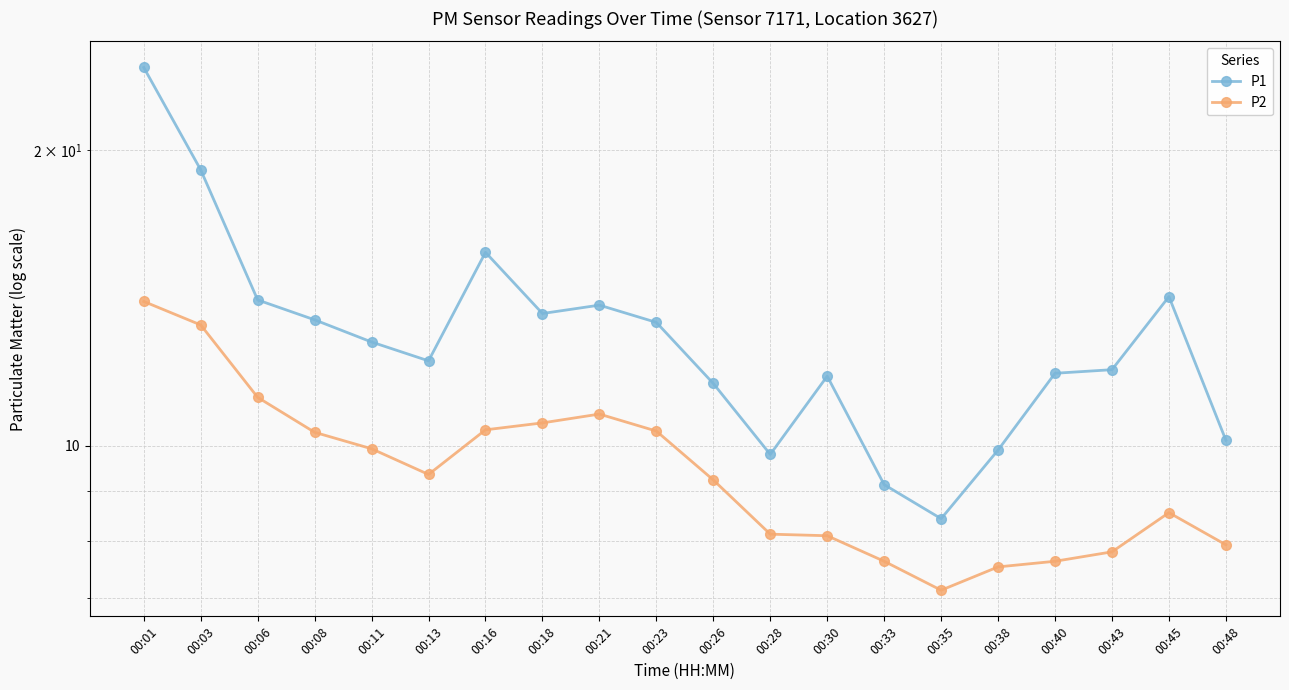

At which category does P1 reach its first local peak?

00:16